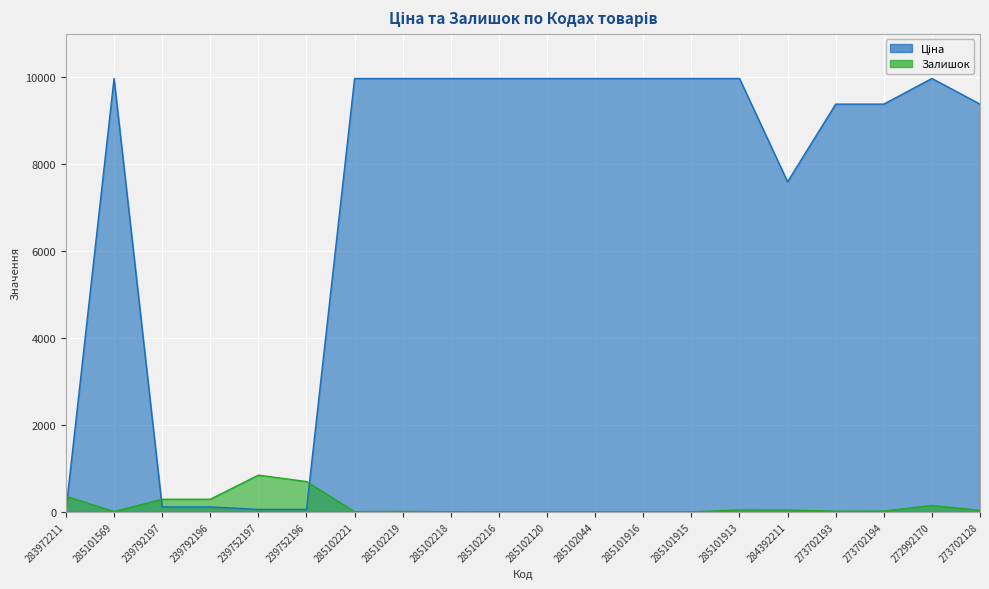

At which category is the sum across all series the highest?

272992170